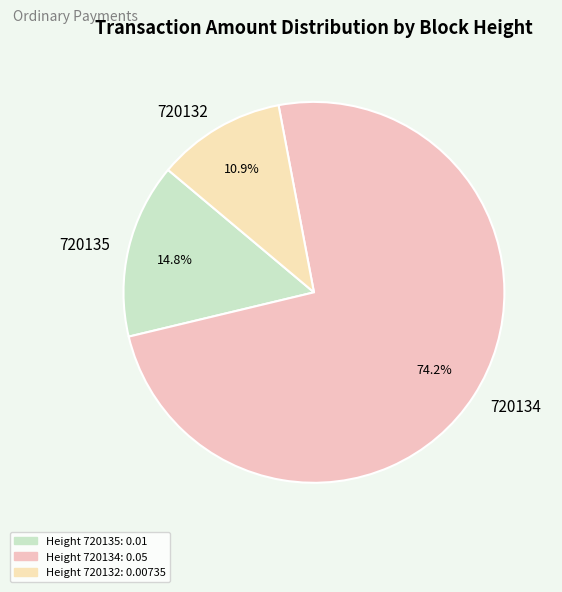

Rank the categories by value from lowest to highest.

720132, 720135, 720134